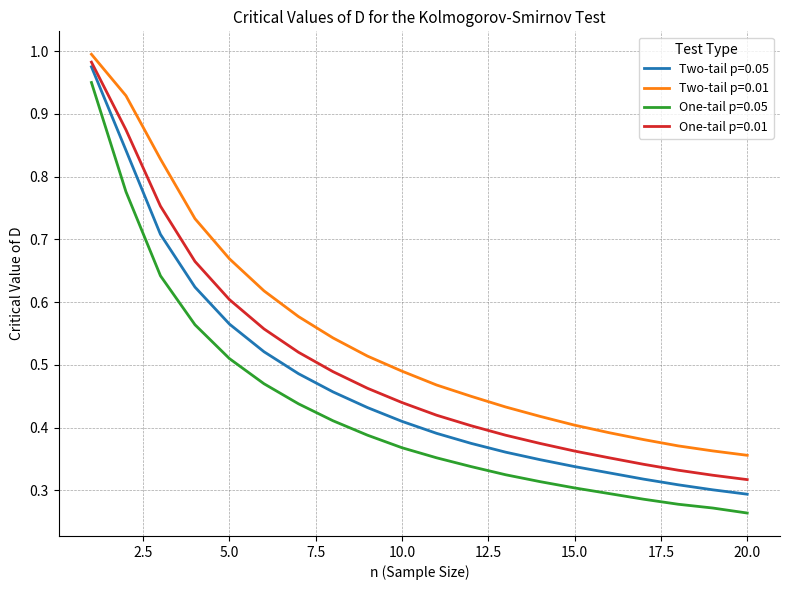

True or false: One-tail p=0.05 and One-tail p=0.01 cross at least once.

False